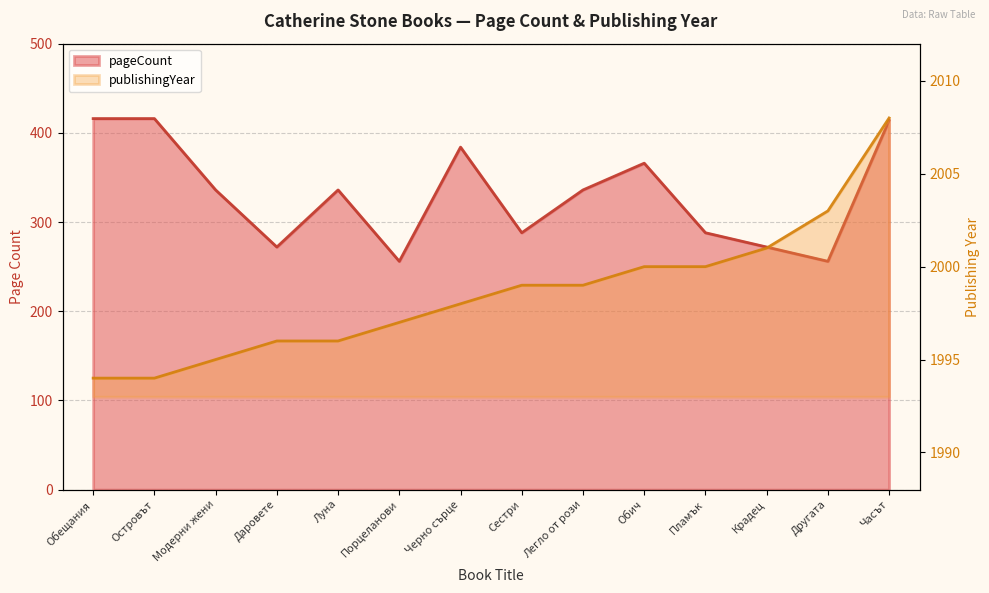

What position from the right is Островът?

13